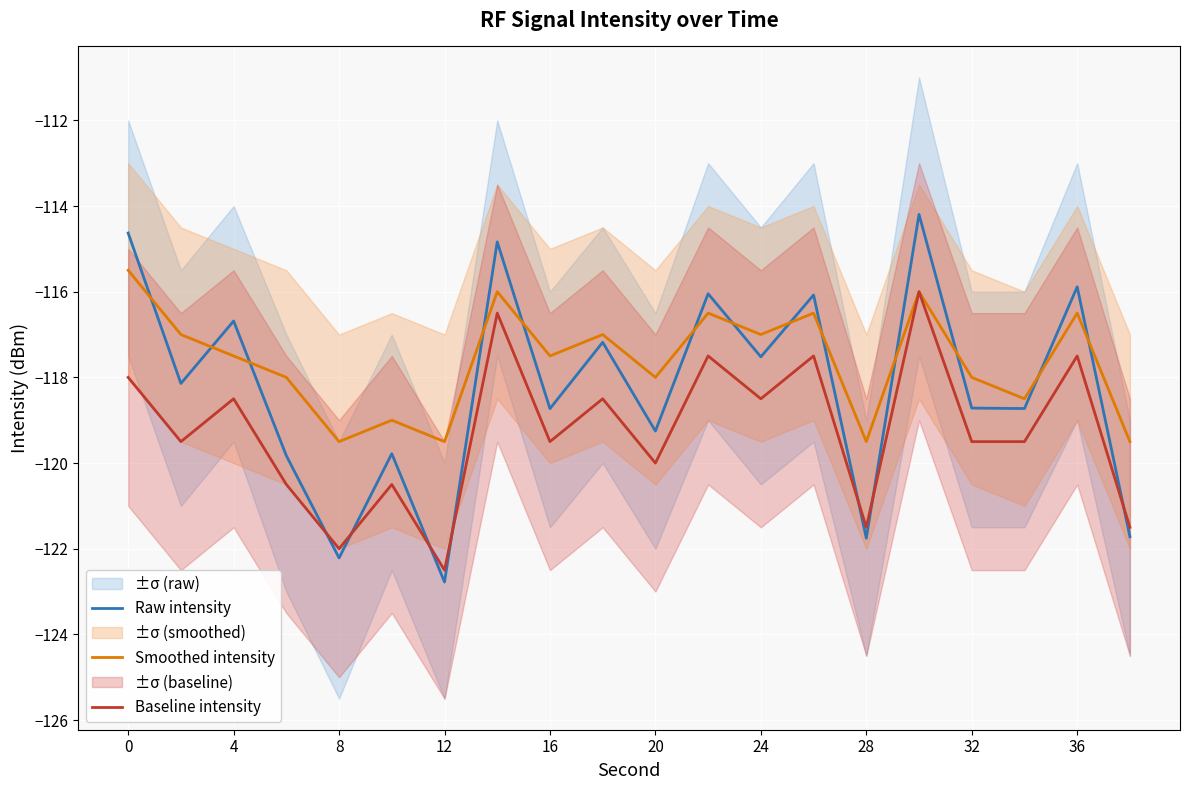

What is the maximum value for Smoothed intensity?

-115.5